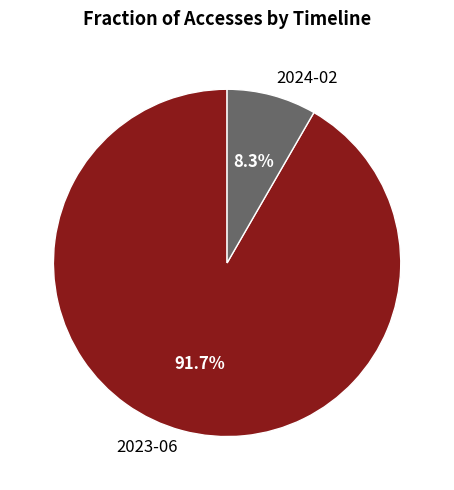

How many segments does this pie chart have?

2